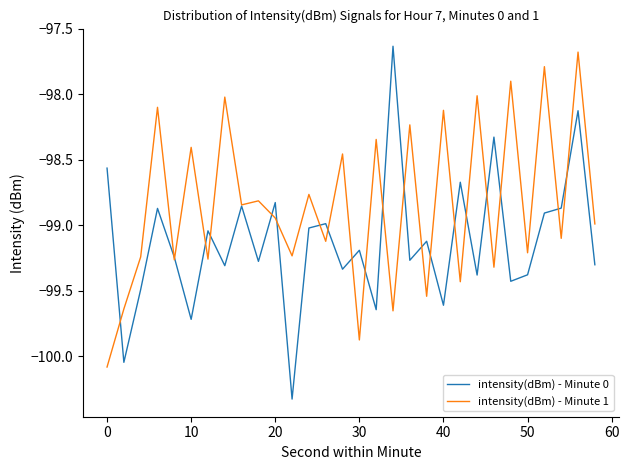

Which series has the widest spread of values?

intensity(dBm) - Minute 0